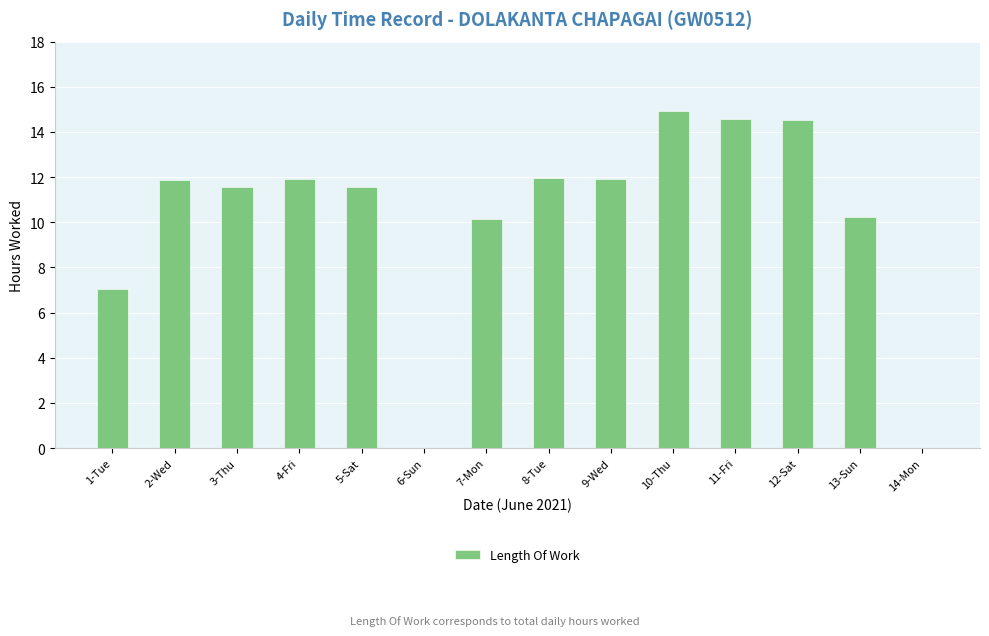

Read the value at 12-Sat.

14.5